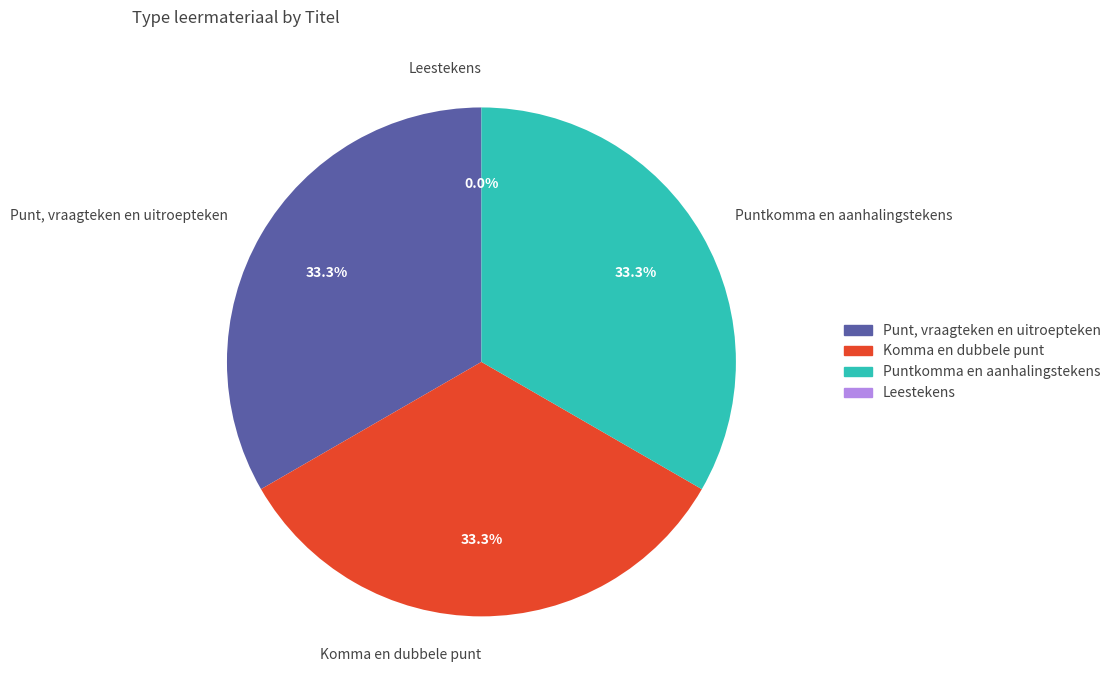

To the nearest percent, what is the combined percentage of Komma en dubbele punt and Leestekens?

33%